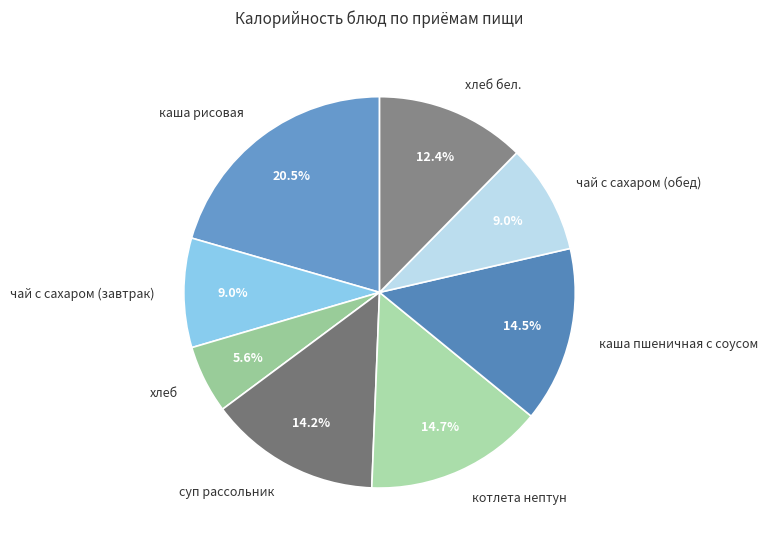

Approximately how many times larger is the value at каша рисовая compared to котлета нептун?

1.4